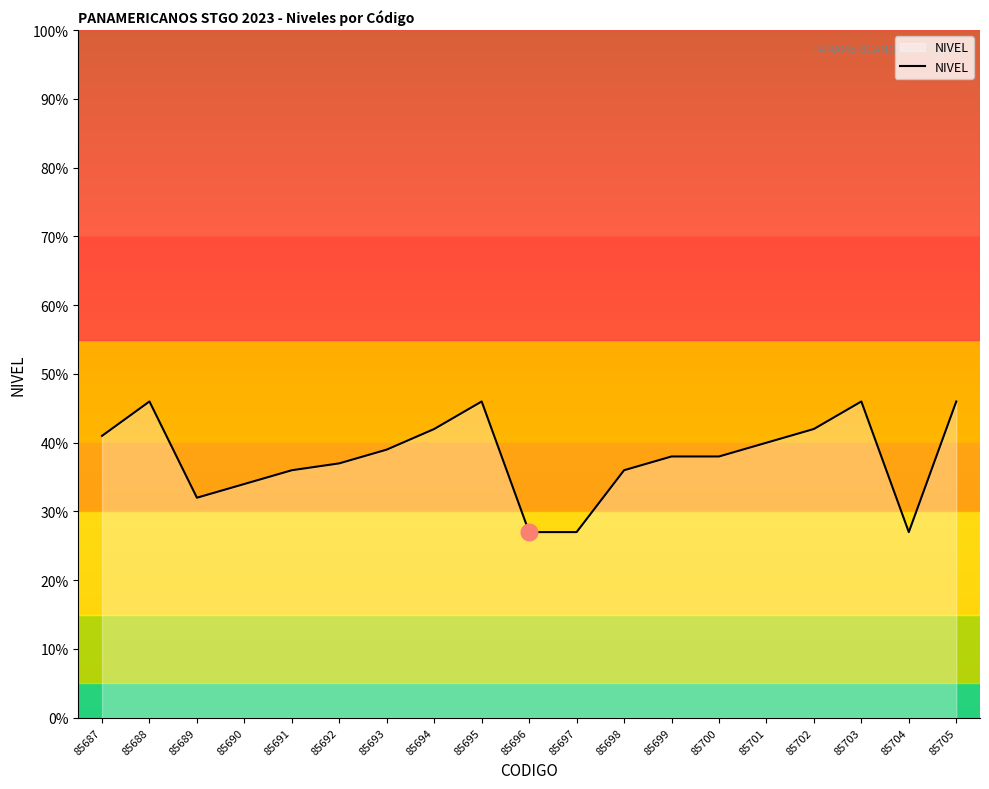

How many lines are shown in the chart?

1